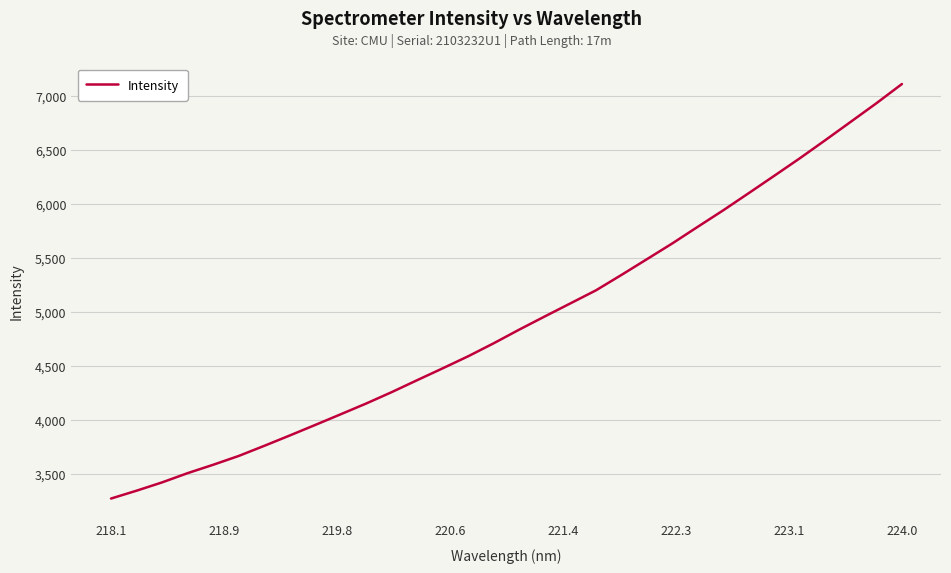

Reading right to left, extract all data points from this chart.

7110.1	6932.1	6761.4	6591.0	6423.3	6261.4	6101.0	5941.9	5789.0	5634.8	5488.1	5342.1	5199.3	5078.7	4958.3	4836.5	4710.1	4589.6	4477.8	4368.0	4257.0	4151.5	4051.6	3952.6	3854.7	3758.7	3665.1	3583.4	3505.9	3420.2	3343.3	3270.5